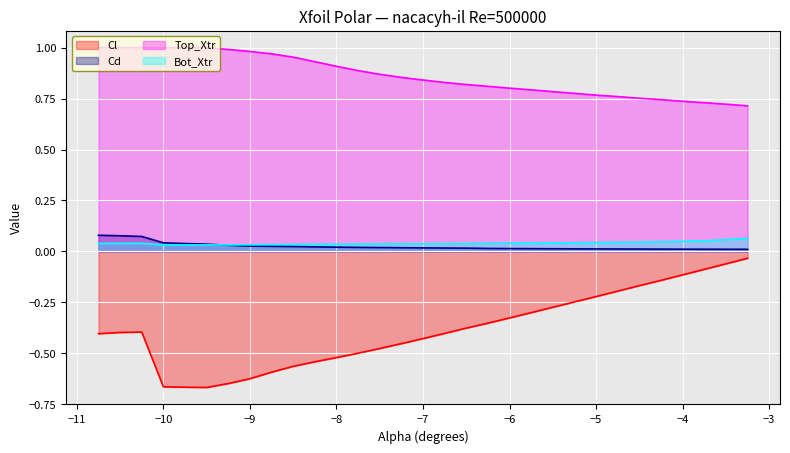

Which label corresponds to the smallest value in the chart?

-9.5